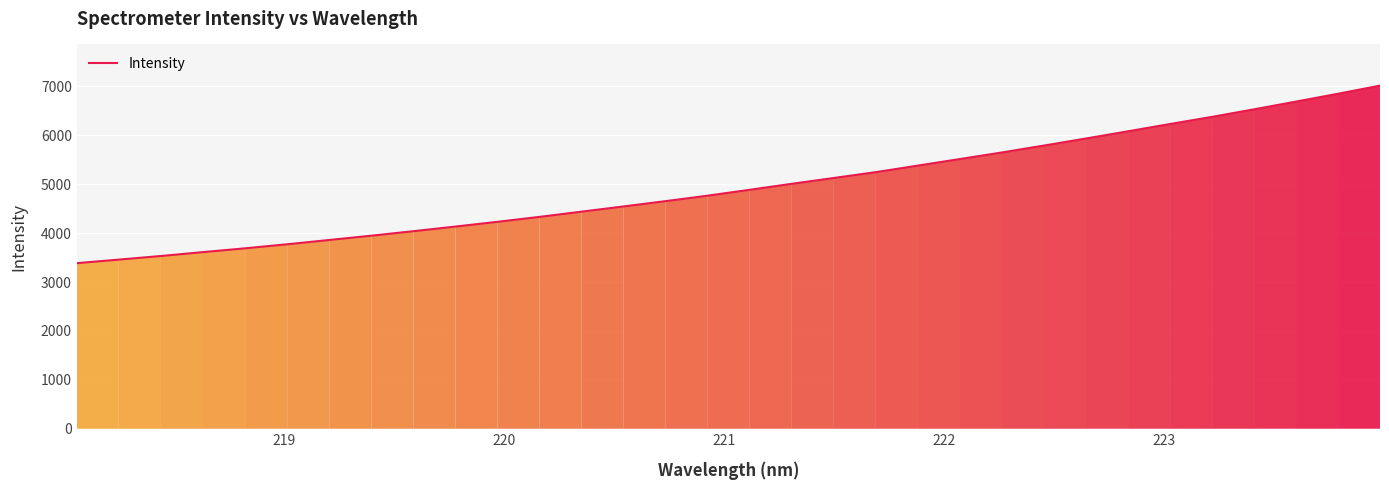

What is the difference between the maximum and minimum values?

3631.9